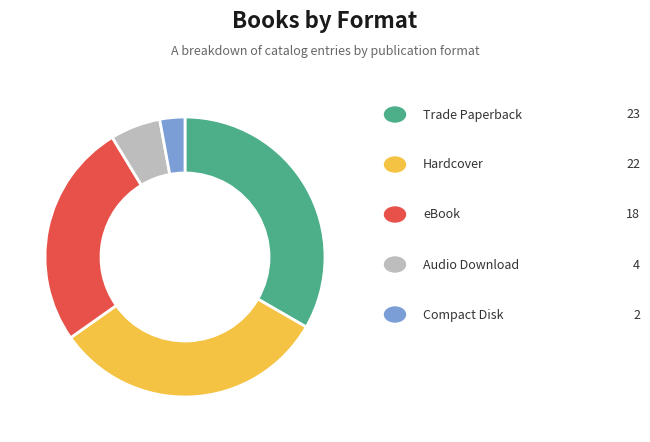

Does any single category account for the majority?

No